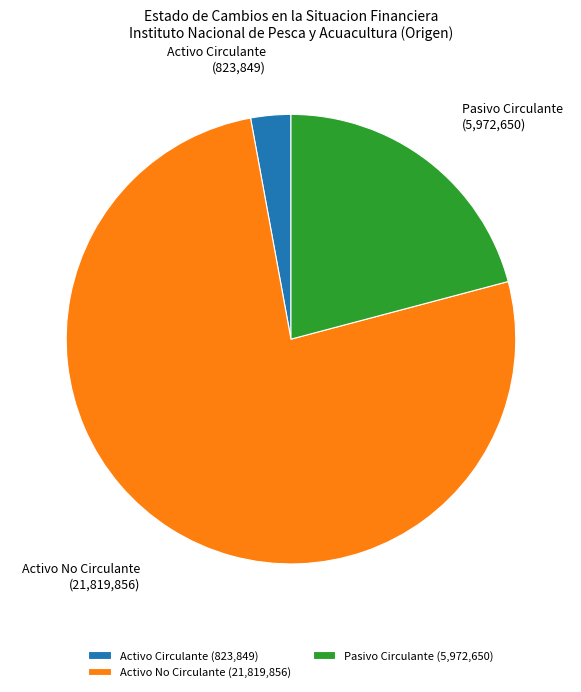

Combined, do Activo Circulante and Activo No Circulante account for over 50%?

Yes